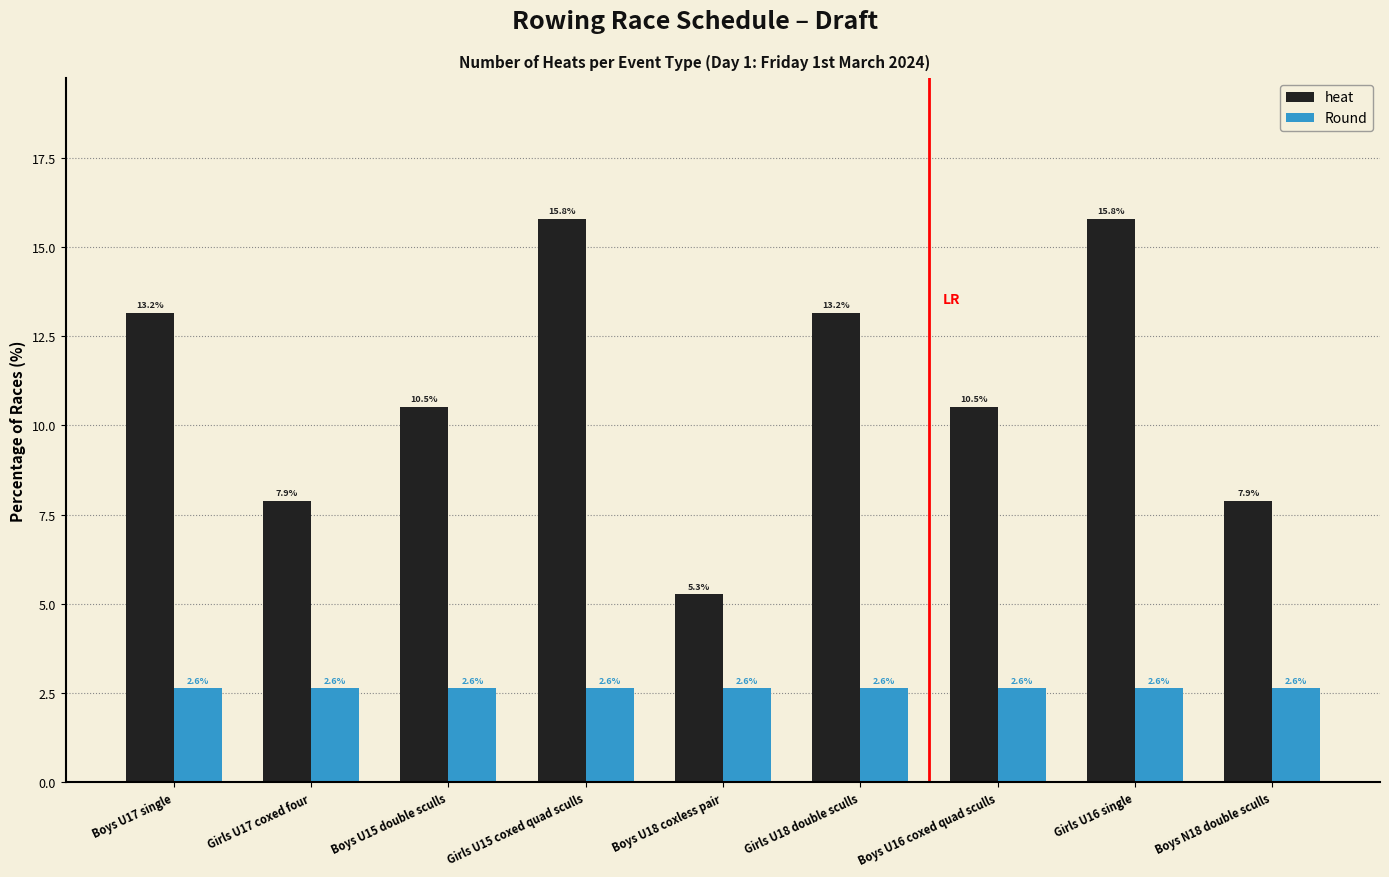

What position from the right is Girls U18 double sculls?

4